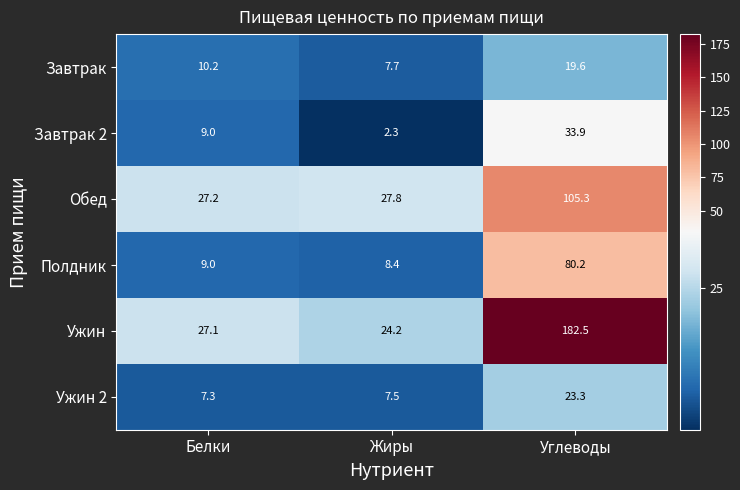

List the series in order of their peak value, highest first.

Ужин, Обед, Полдник, Завтрак 2, Ужин 2, Завтрак